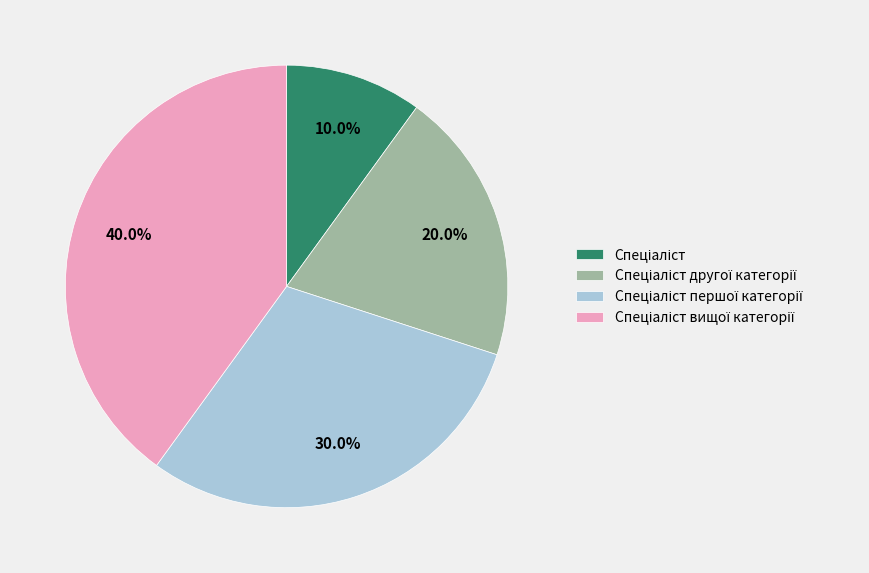

Is there a majority slice in this chart?

No